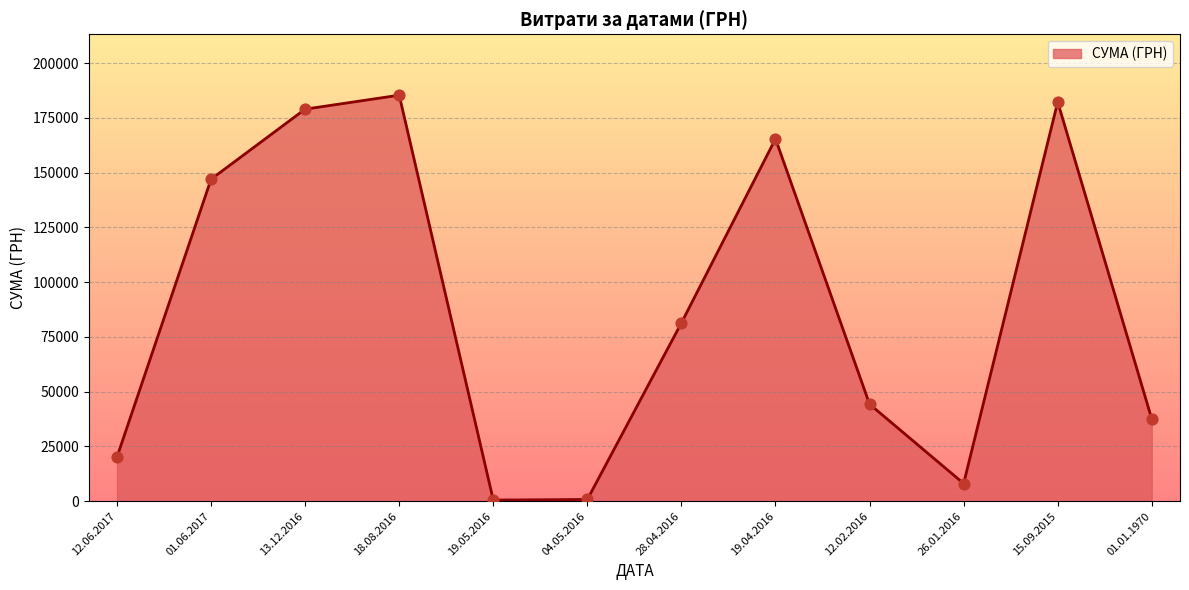

What is the change in value from 12.06.2017 to 13.12.2016?

+158779.3